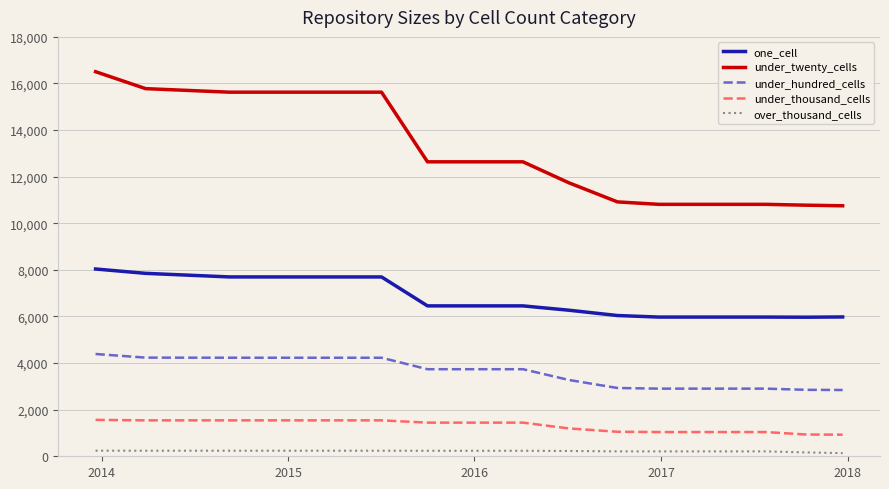

What is the difference between the maximum and minimum values in the under_thousand_cells series?

636